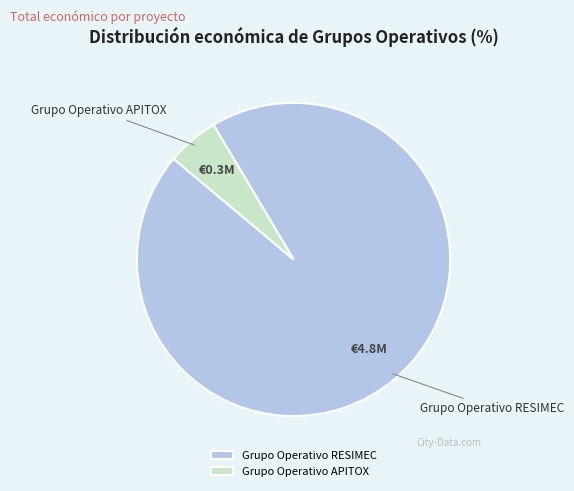

What is the smallest slice in the pie chart?

Grupo Operativo APITOX